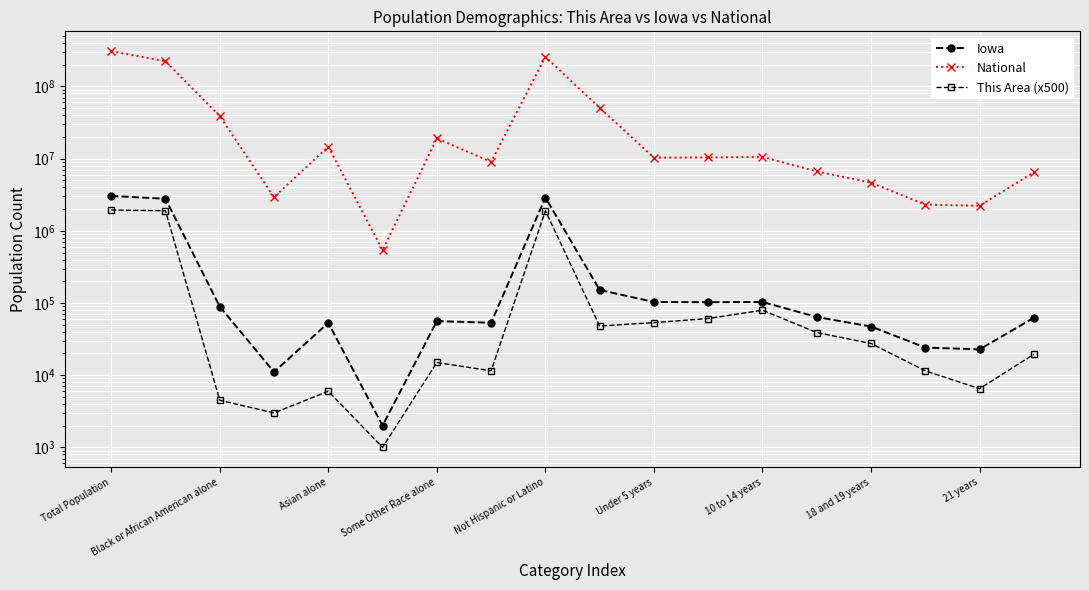

True or false: This Area (x500) has a value of 1367 at 21 years.

False